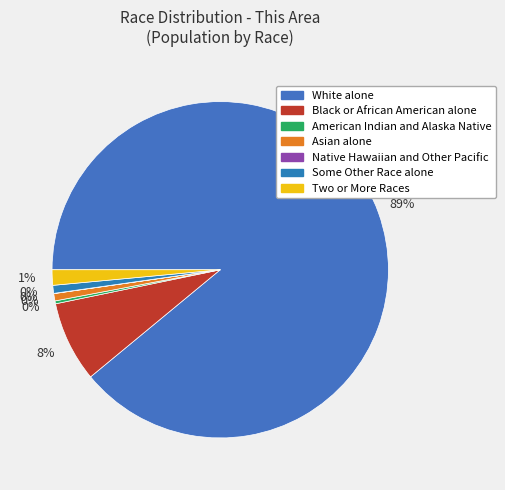

Rank the categories by value from lowest to highest.

Native Hawaiian and Other Pacific, American Indian and Alaska Native, Asian alone, Some Other Race alone, Two or More Races, Black or African American alone, White alone